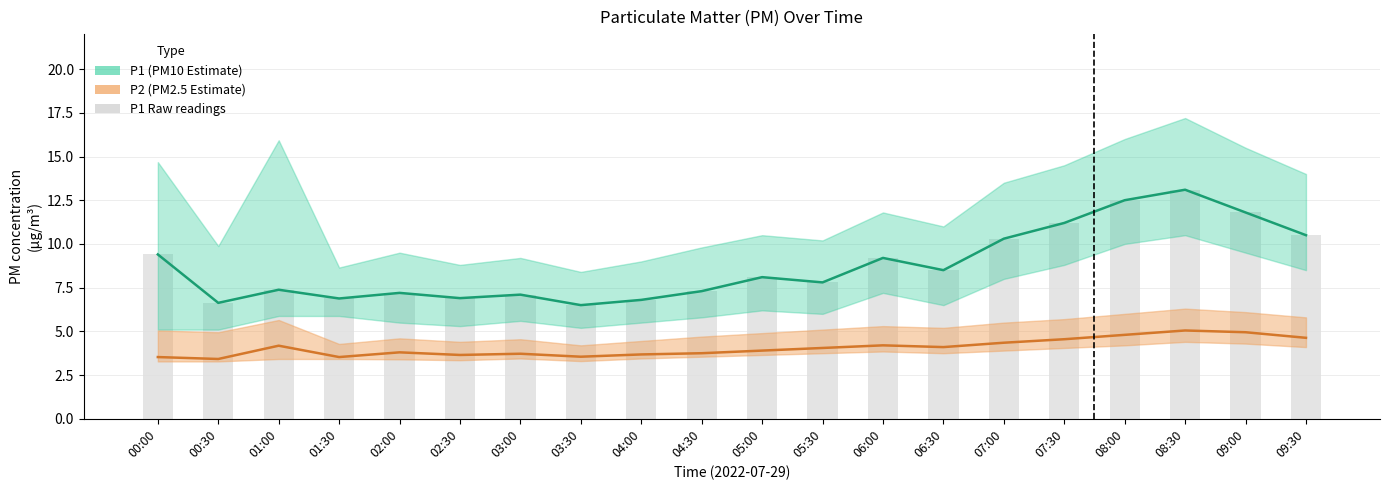

Read the P1 value at 06:30.

8.5